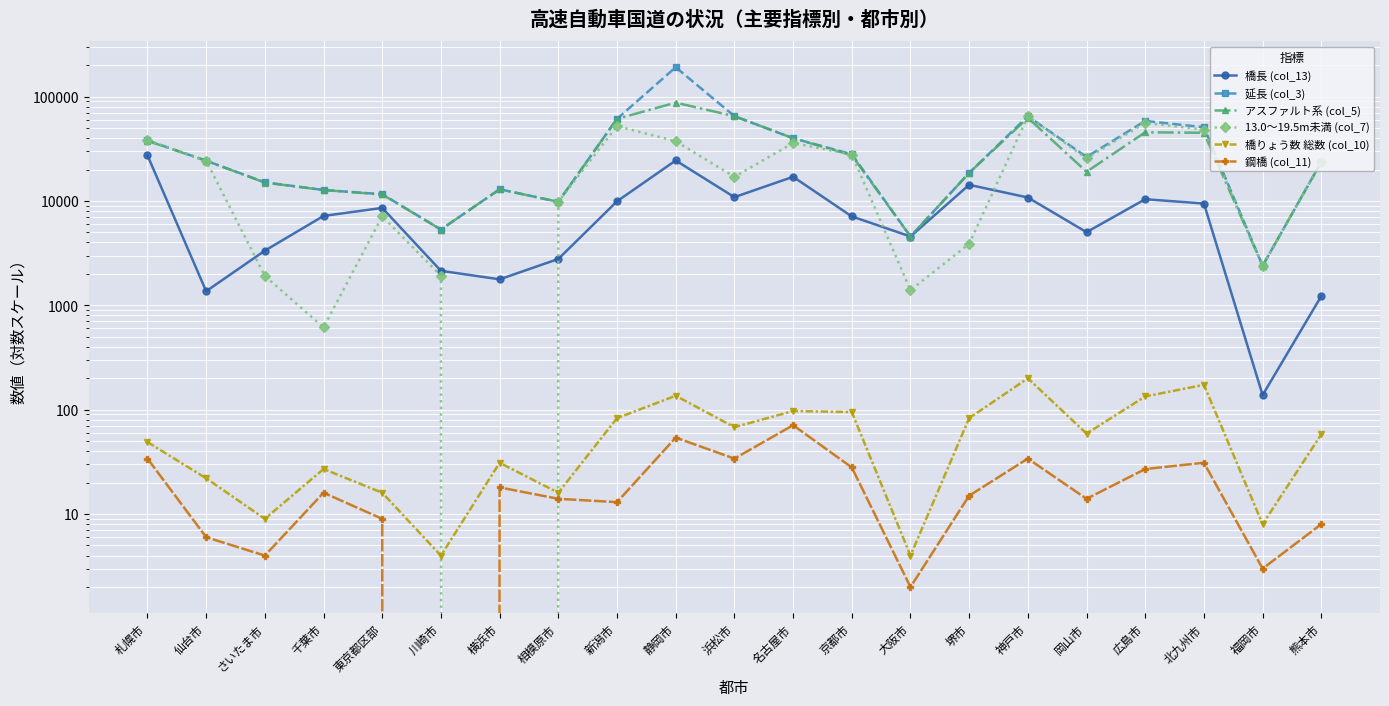

Reading left to right, list all the values displayed in this chart.

橋長 (col_13): 札幌市=27342	仙台市=1365	さいたま市=3340	千葉市=7187	東京都区部=8582	川崎市=2141	横浜市=1775	相模原市=2781	新潟市=9923	静岡市=24436	浜松市=10877	名古屋市=17045	京都市=7114	大阪市=4566	堺市=14280	神戸市=10795	岡山市=5025	広島市=10394	北九州市=9448	福岡市=138	熊本市=1227
延長 (col_3): 札幌市=38000	仙台市=24300	さいたま市=15098	千葉市=12736	東京都区部=11604	川崎市=5326	横浜市=12948	相模原市=9814	新潟市=61204	静岡市=191055	浜松市=64951	名古屋市=39922	京都市=28058	大阪市=4566	堺市=18574	神戸市=64870	岡山市=26411	広島市=58501	北九州市=50871	福岡市=2395	熊本市=23632
アスファルト系 (col_5): 札幌市=37700	仙台市=24300	さいたま市=14998	千葉市=12736	東京都区部=11544	川崎市=5326	横浜市=12948	相模原市=9814	新潟市=61204	静岡市=87519	浜松市=64951	名古屋市=39922	京都市=27428	大阪市=4566	堺市=18574	神戸市=62661	岡山市=19041	広島市=45520	北九州市=45026	福岡市=2395	熊本市=23632
13.0～19.5m未満 (col_7): 札幌市=38000	仙台市=24300	さいたま市=1911	千葉市=615	東京都区部=7131	川崎市=1918	横浜市=0	相模原市=9814	新潟市=52153	静岡市=37341	浜松市=17026	名古屋市=35934	京都市=27872	大阪市=1397	堺市=3882	神戸市=64870	岡山市=25558	広島市=56075	北九州市=48268	福岡市=2395	熊本市=23632
橋りょう数 総数 (col_10): 札幌市=49	仙台市=22	さいたま市=9	千葉市=27	東京都区部=16	川崎市=4	横浜市=31	相模原市=16	新潟市=83	静岡市=136	浜松市=68	名古屋市=97	京都市=95	大阪市=4	堺市=83	神戸市=200	岡山市=59	広島市=134	北九州市=173	福岡市=8	熊本市=58
鋼橋 (col_11): 札幌市=34	仙台市=6	さいたま市=4	千葉市=16	東京都区部=9	川崎市=0	横浜市=18	相模原市=14	新潟市=13	静岡市=54	浜松市=34	名古屋市=71	京都市=28	大阪市=2	堺市=15	神戸市=34	岡山市=14	広島市=27	北九州市=31	福岡市=3	熊本市=8